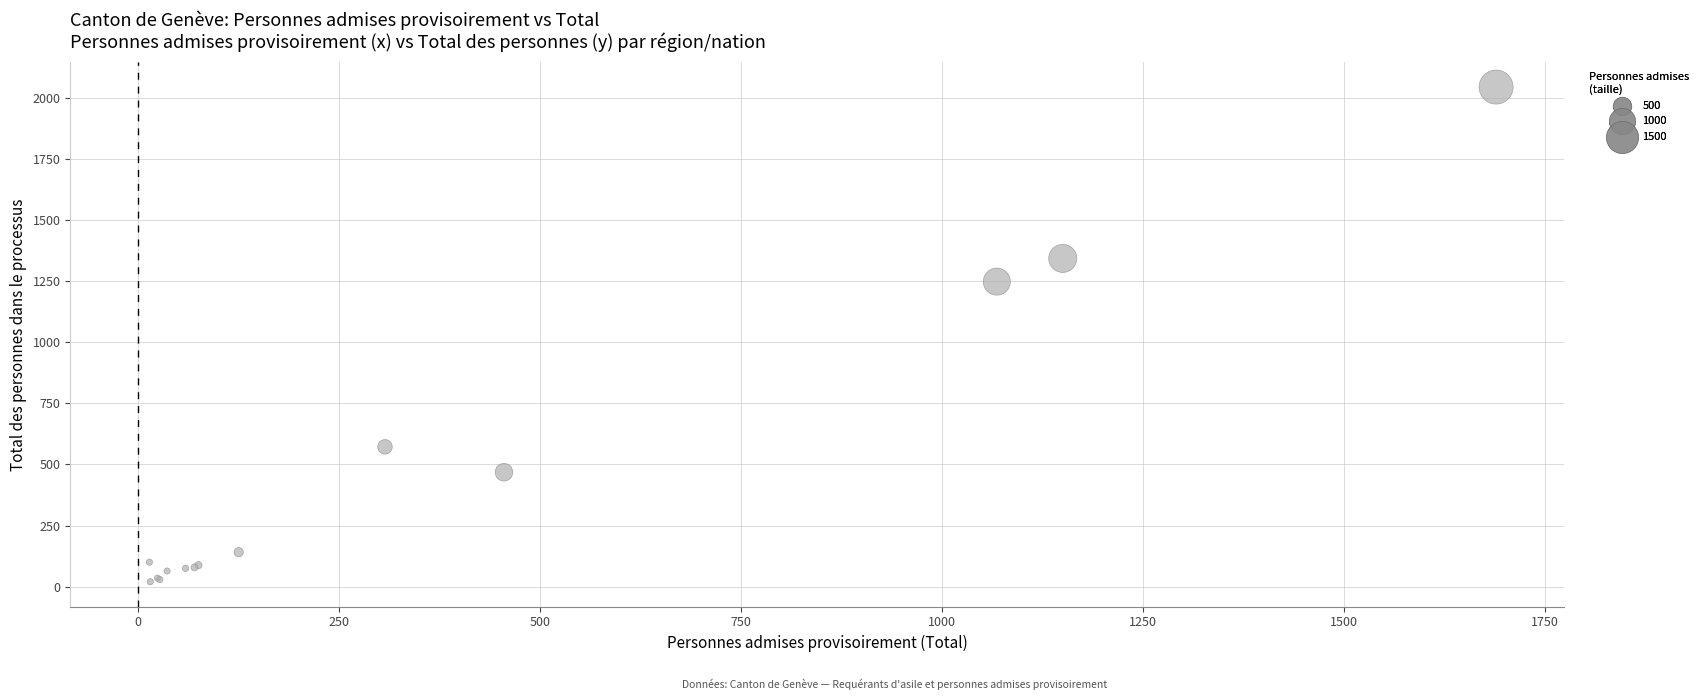

What Y value in the scatter plot is closest to 1032?

1248